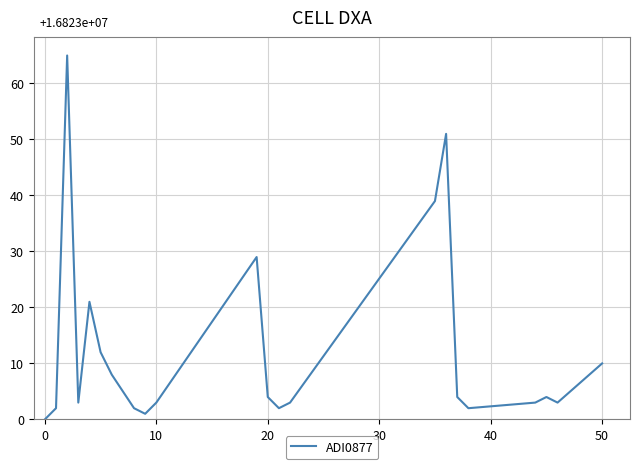

What is the greatest value displayed?

65